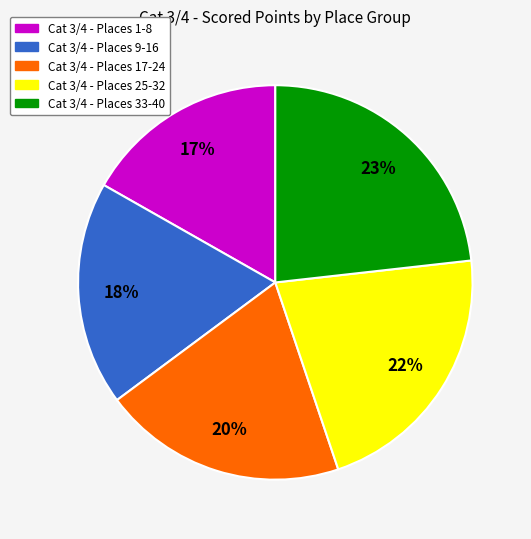

Is there any slice that represents more than half of the pie?

No